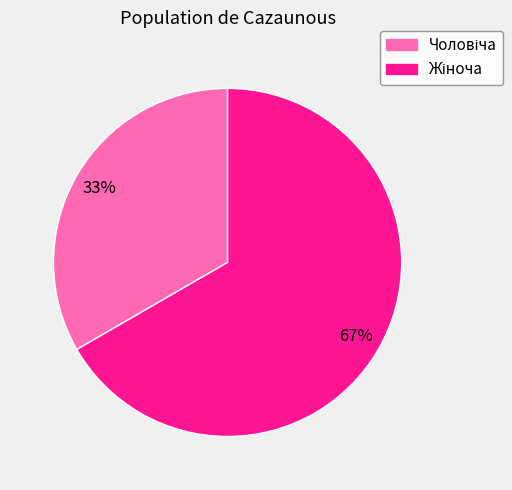

Is there a majority slice in this chart?

Yes